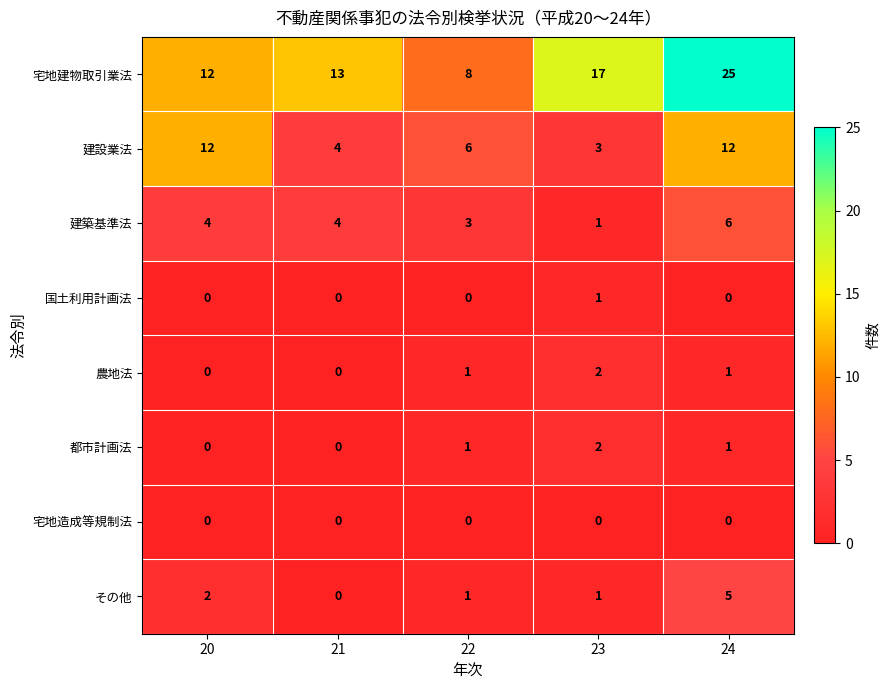

Which series changed the most between 20 and 23?

建設業法